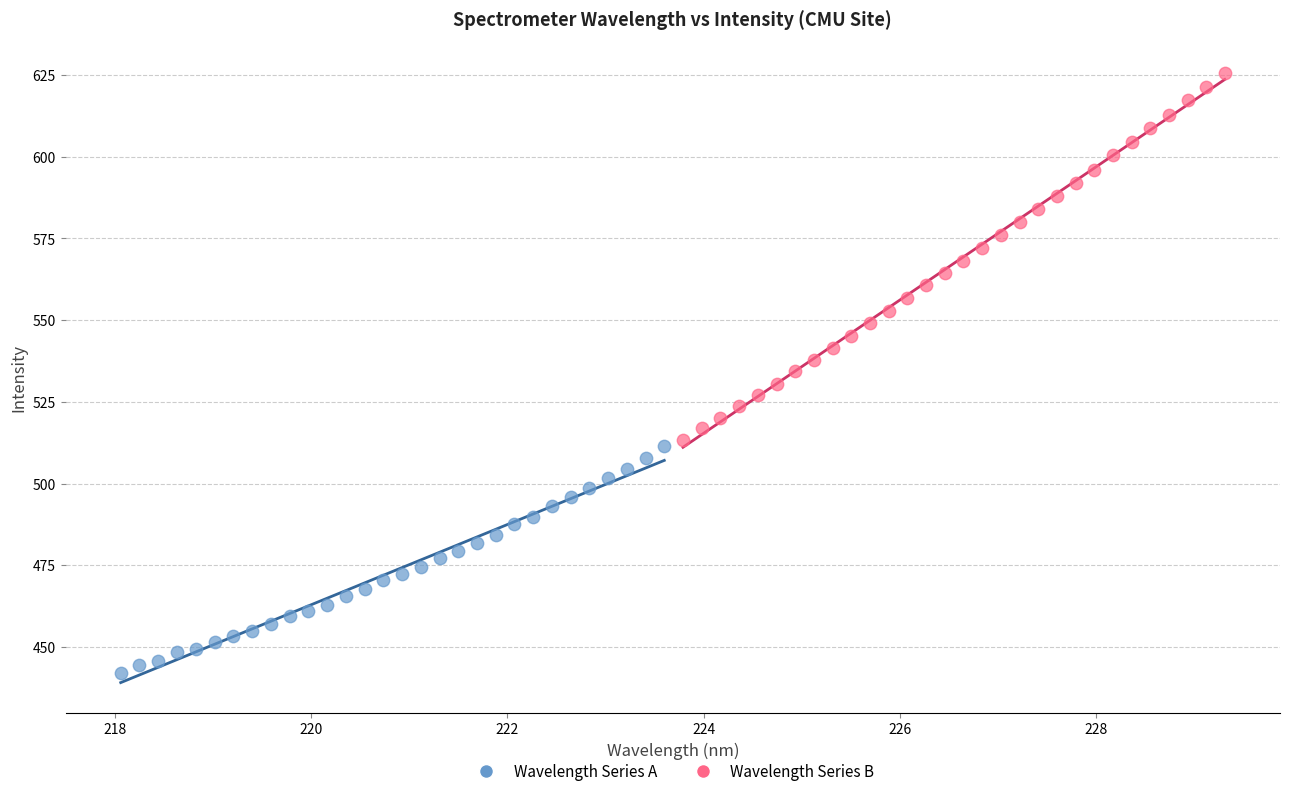

Which series contains the lowest Y value?

Wavelength Series A